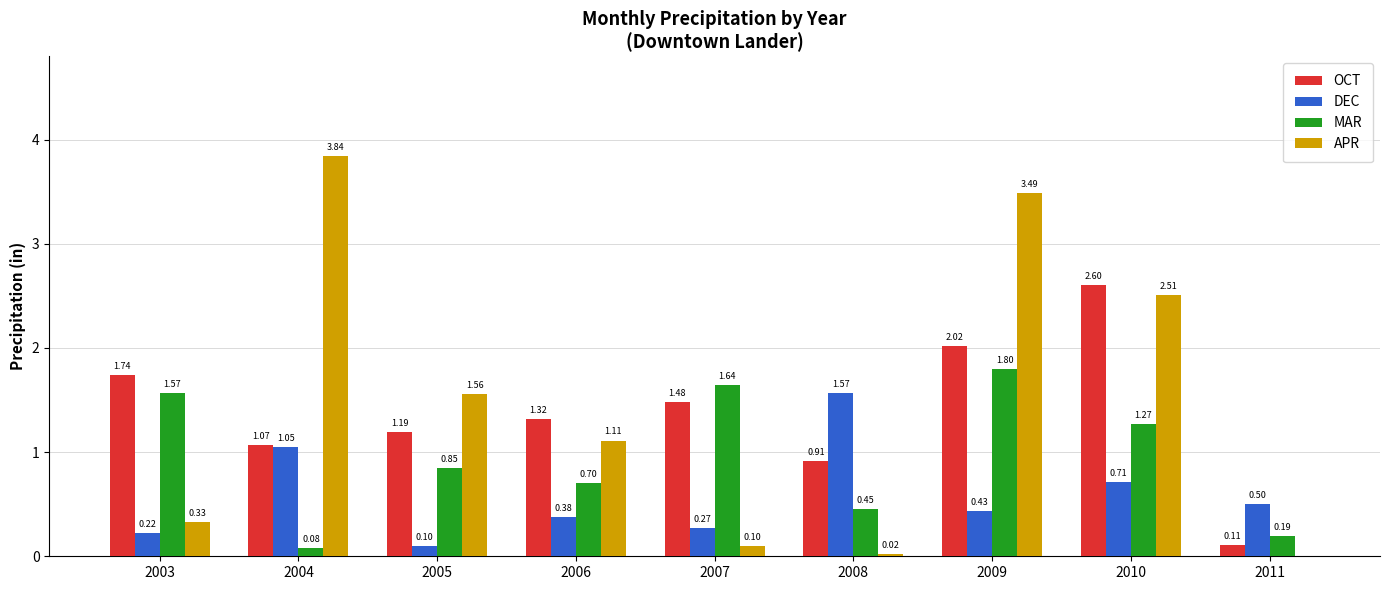

Which category has the highest value across all series?

2004